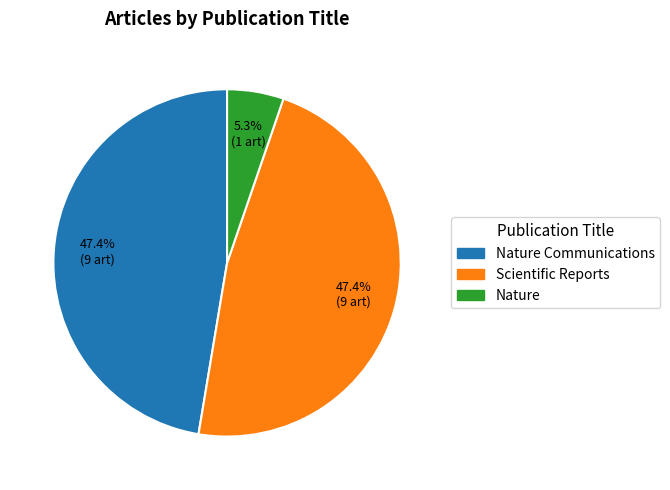

How many segments does this pie chart have?

3